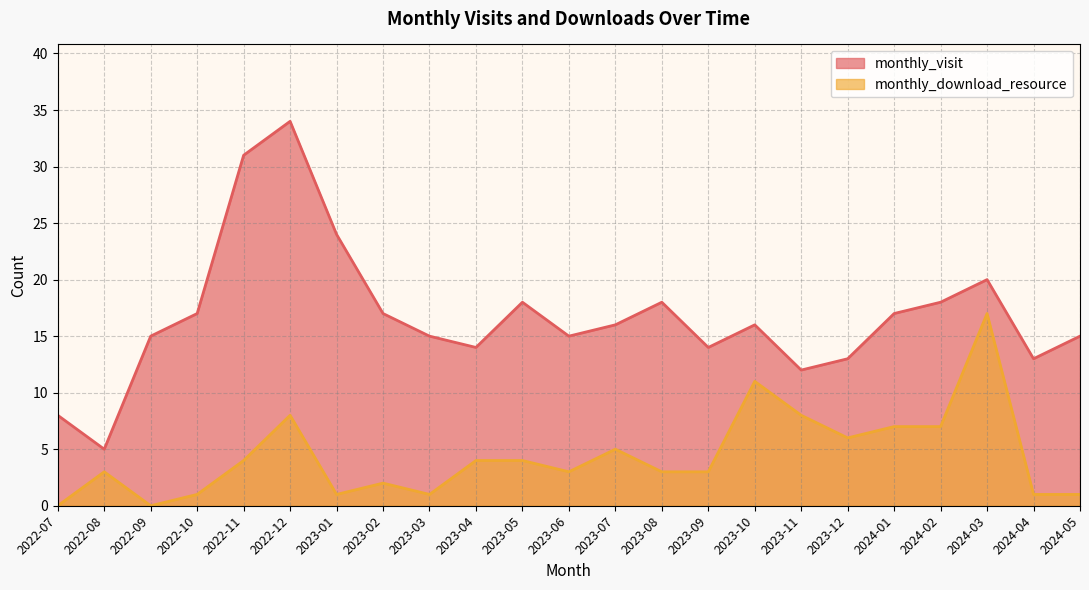

What is the sum of all monthly_visit values?

385